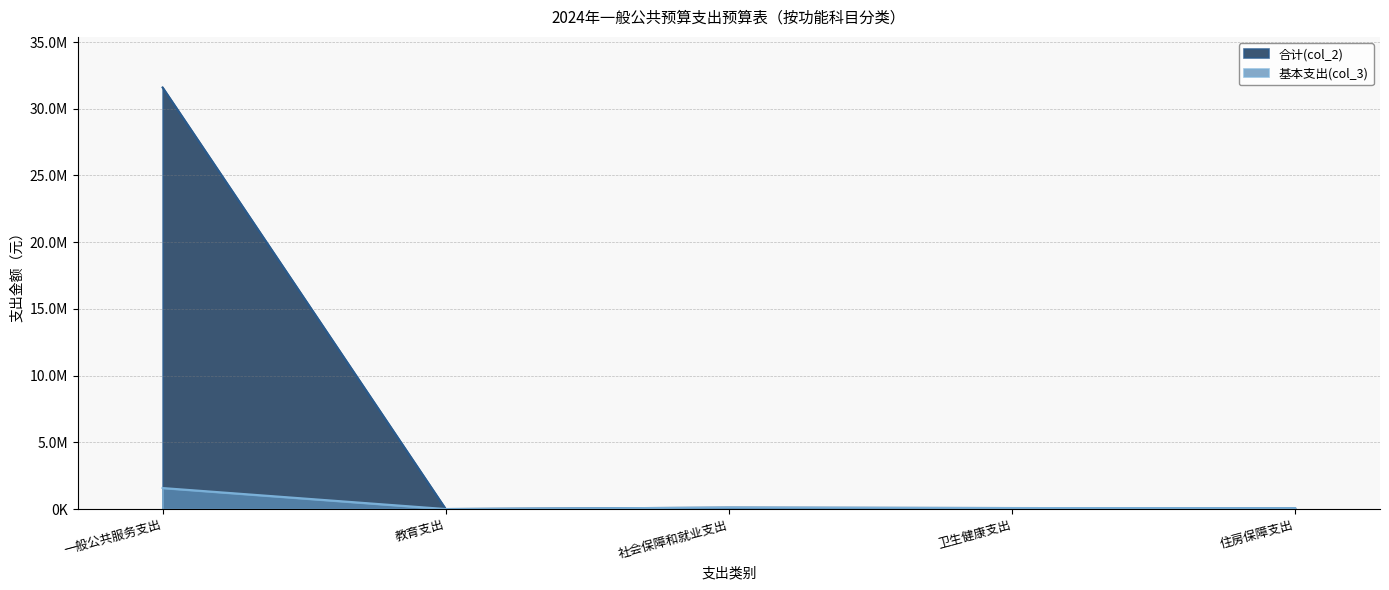

The 合计(col_2) series shows 146532.3 at 社会保障和就业支出. True or false?

False